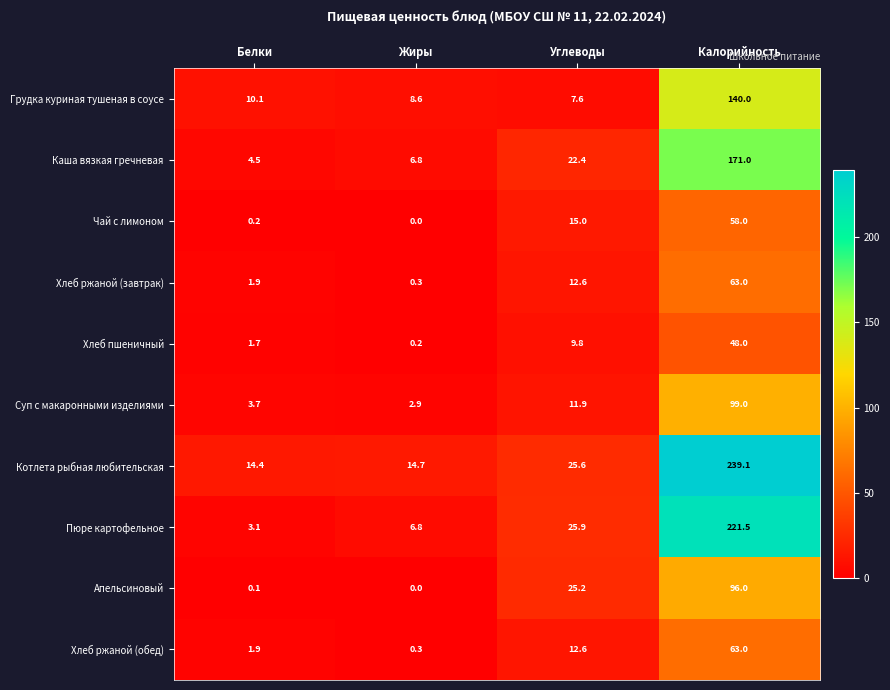

What is the difference between the Суп с макаронными изделиями values at Жиры and Углеводы?

9.0